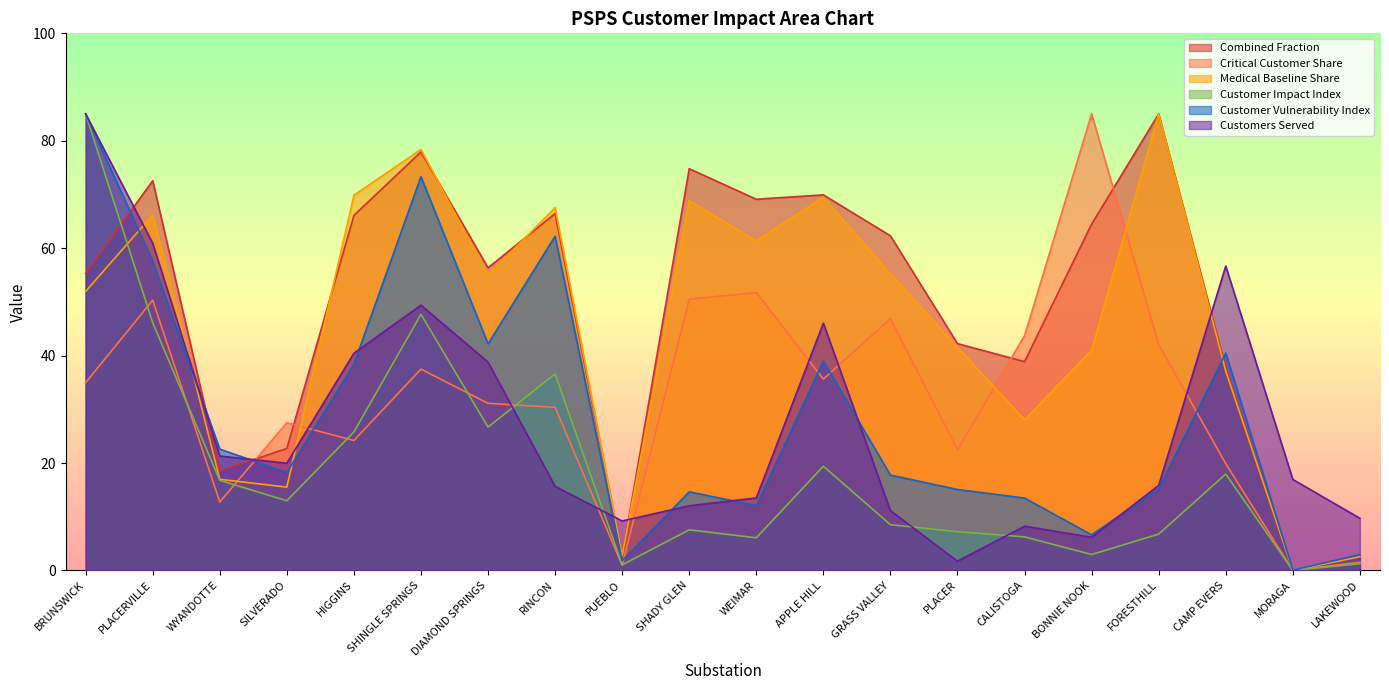

True or false: Combined Fraction and Medical Baseline Share cross at least once.

True